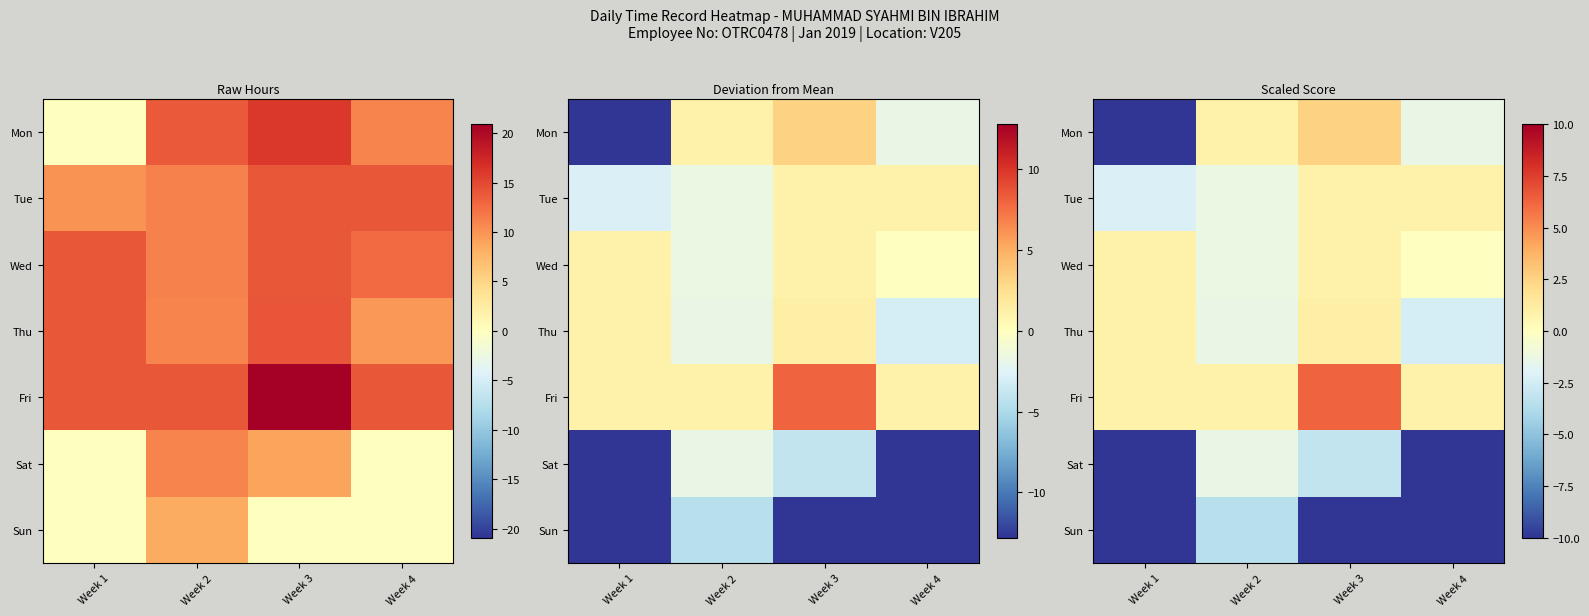

How many series are shown in this chart?

7